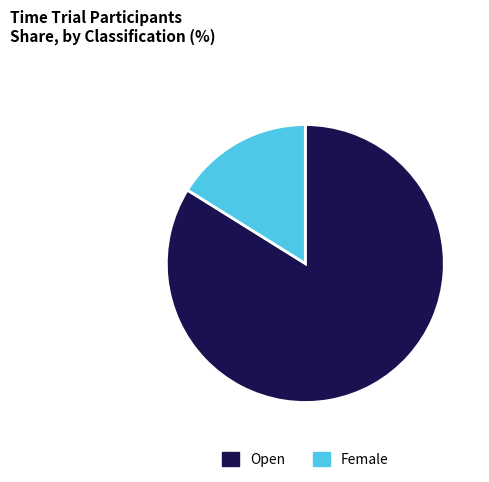

Rank the categories by value from highest to lowest.

Open, Female